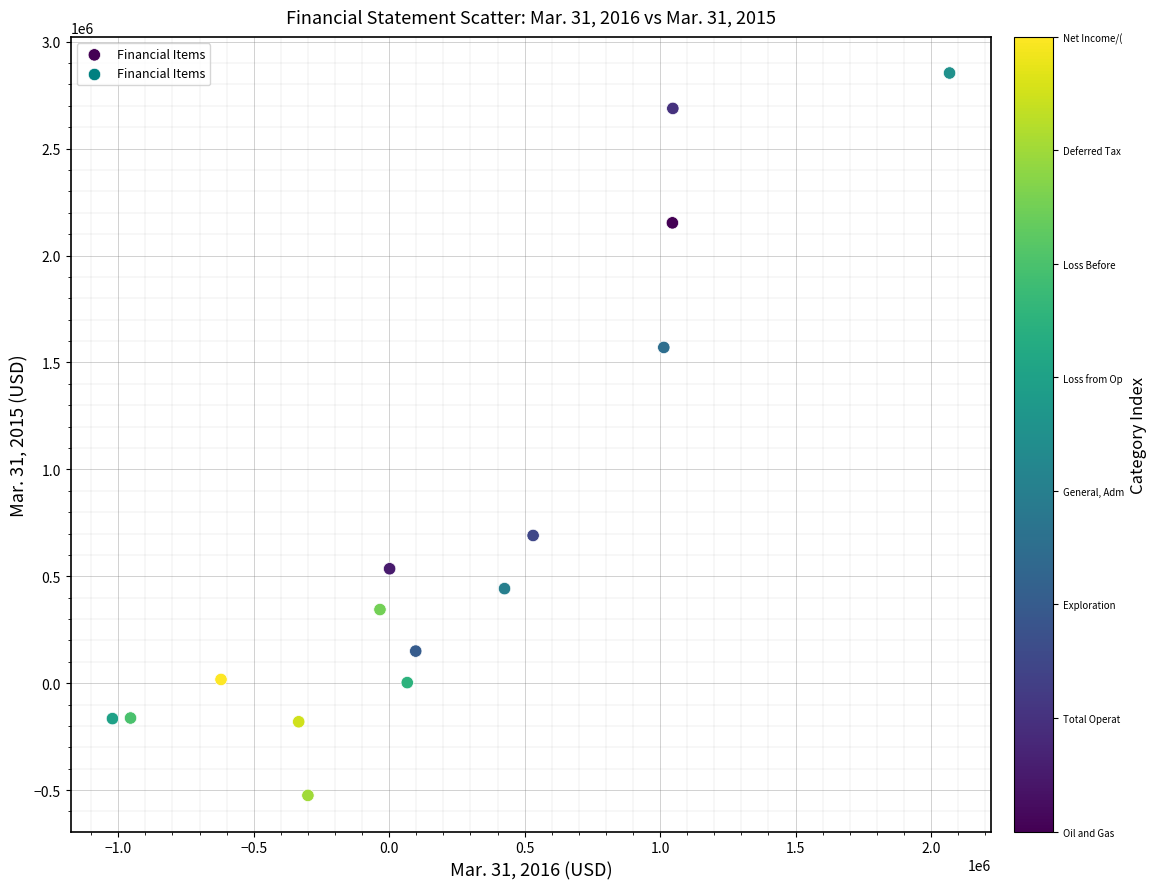

What Y value in the scatter plot is closest to 1164498?

1570350